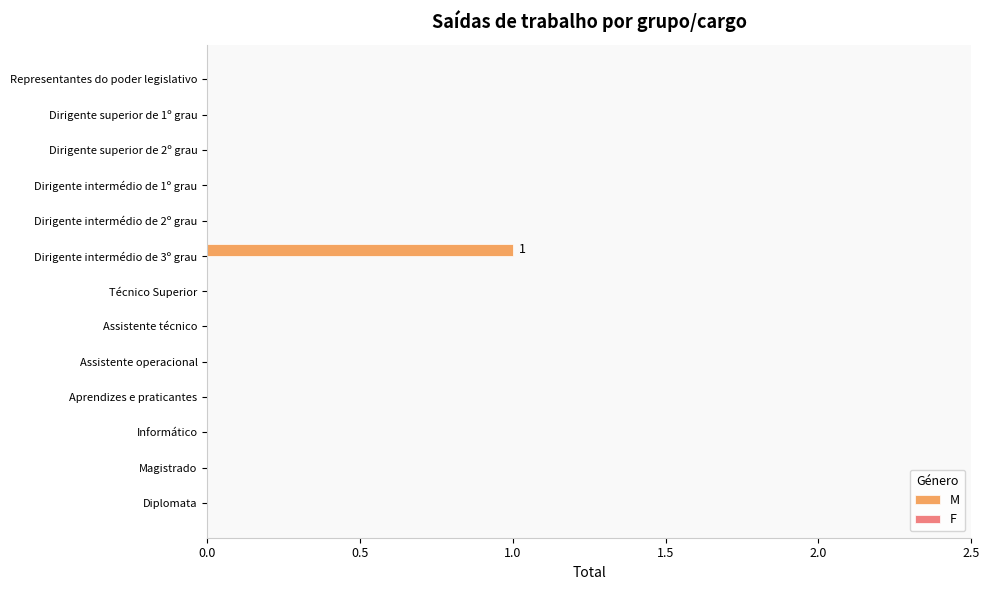

Are the bars horizontal?

Yes